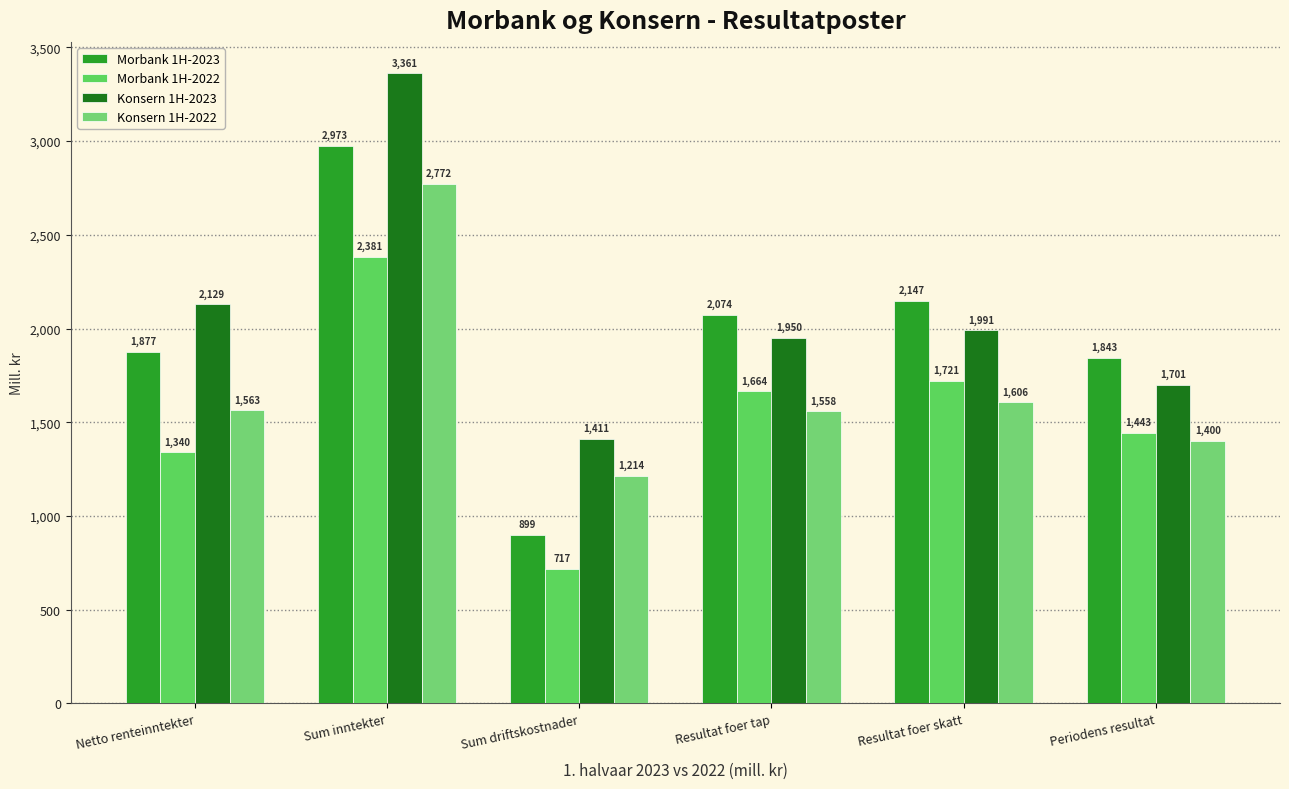

What are all the series names shown in the legend?

Morbank 1H-2023, Morbank 1H-2022, Konsern 1H-2023, Konsern 1H-2022